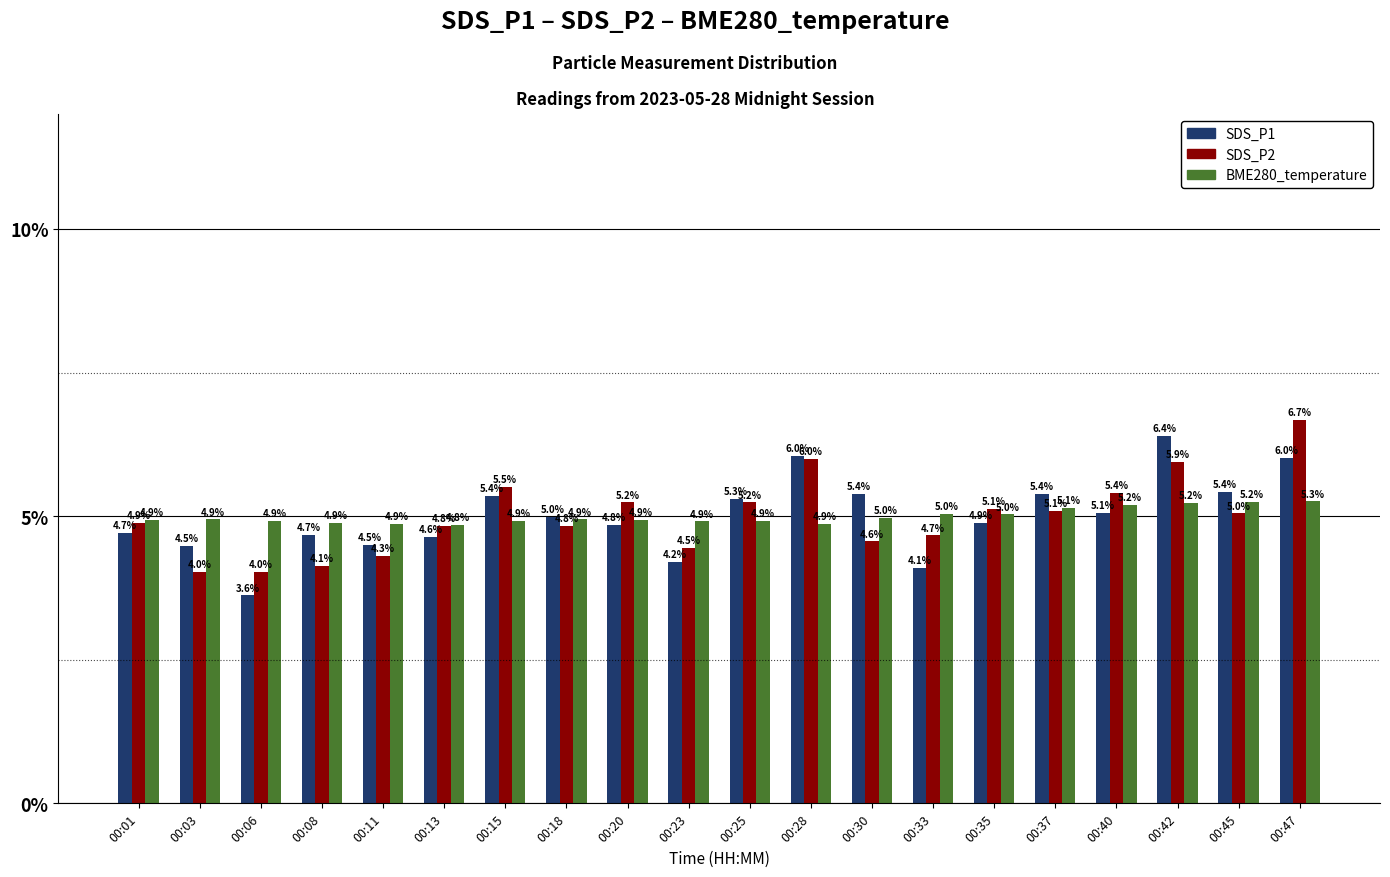

Which category has the highest value in the SDS_P1 series?

00:42